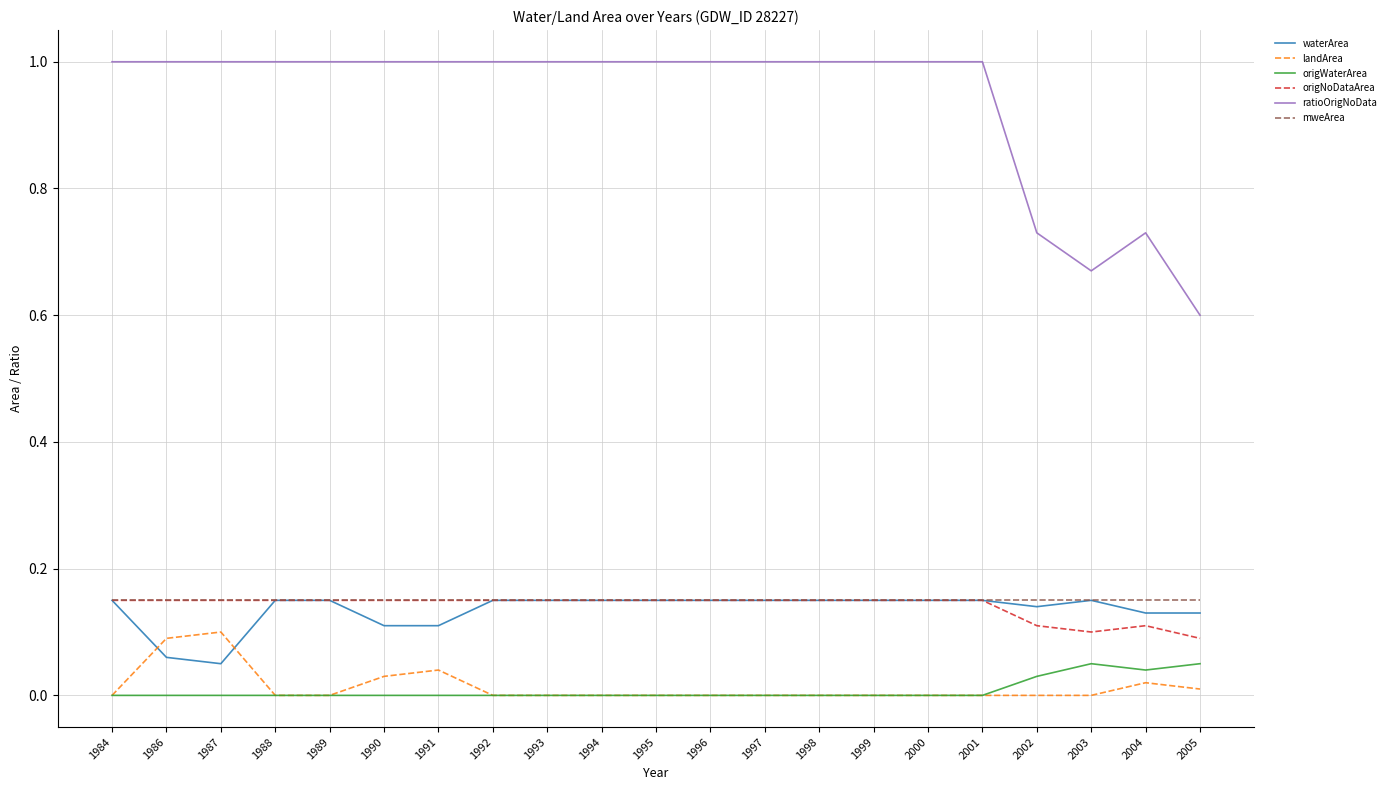

The value of mweArea at 2001 is 0.1. True or false?

True